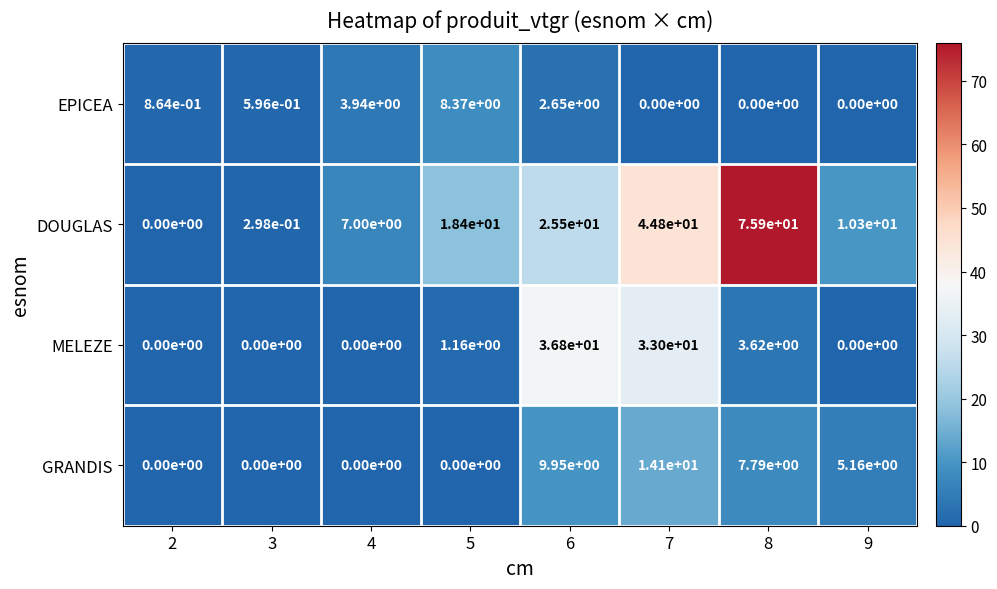

What is the spread (max minus min) of values at 4?

7.0